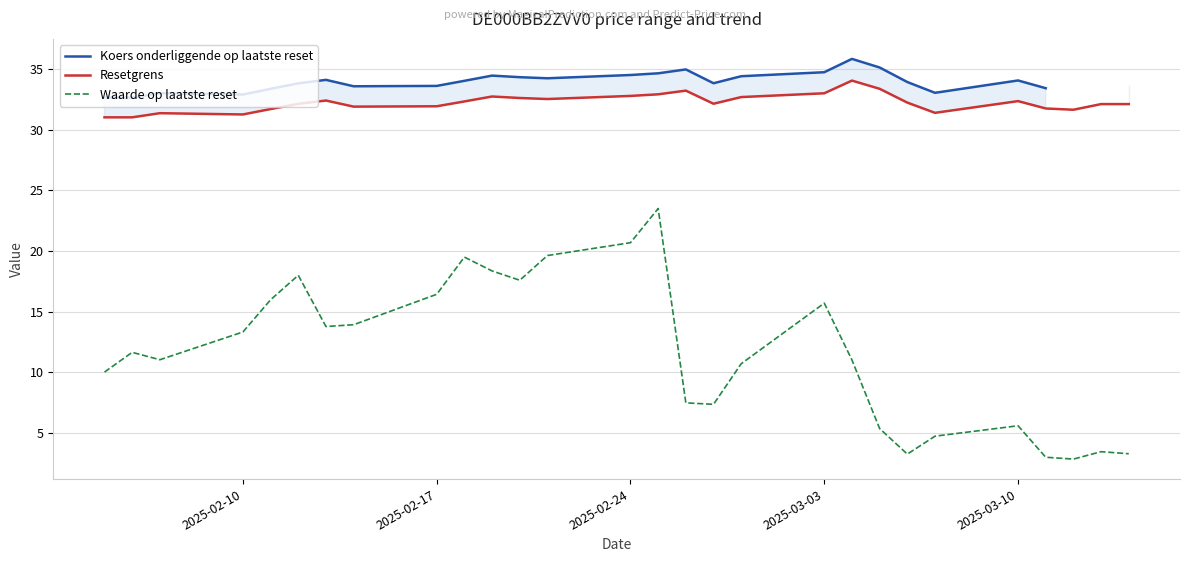

What is the highest value of the Resetgrens series?

34.1